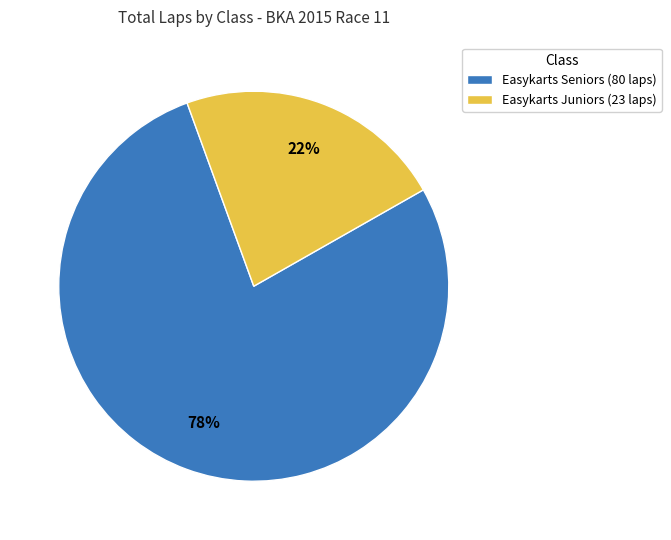

What percentage is the Easykarts Juniors (23 laps) slice, to the nearest percent?

22%